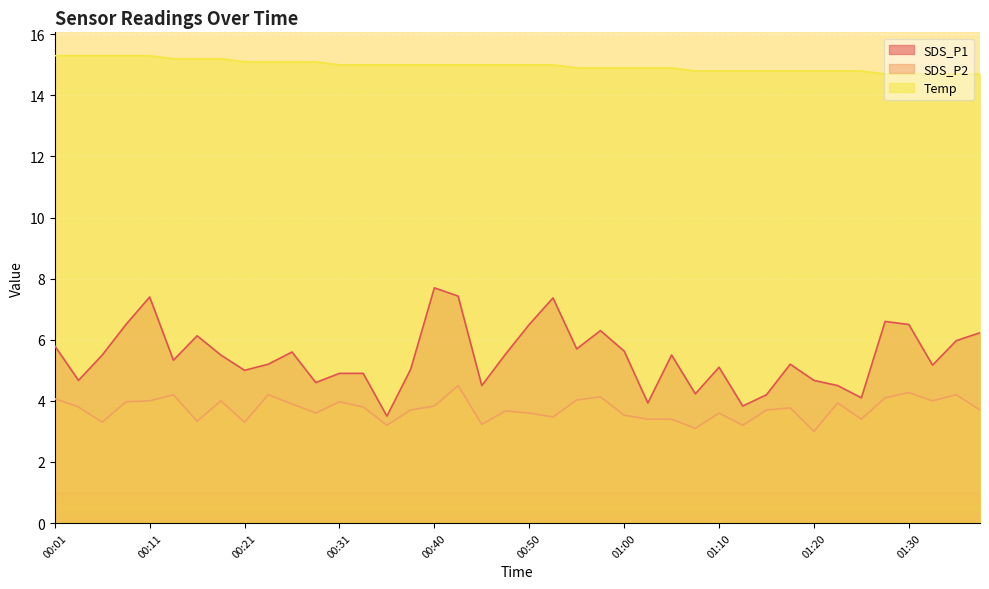

At which label is Temp closest to 15?

00:31